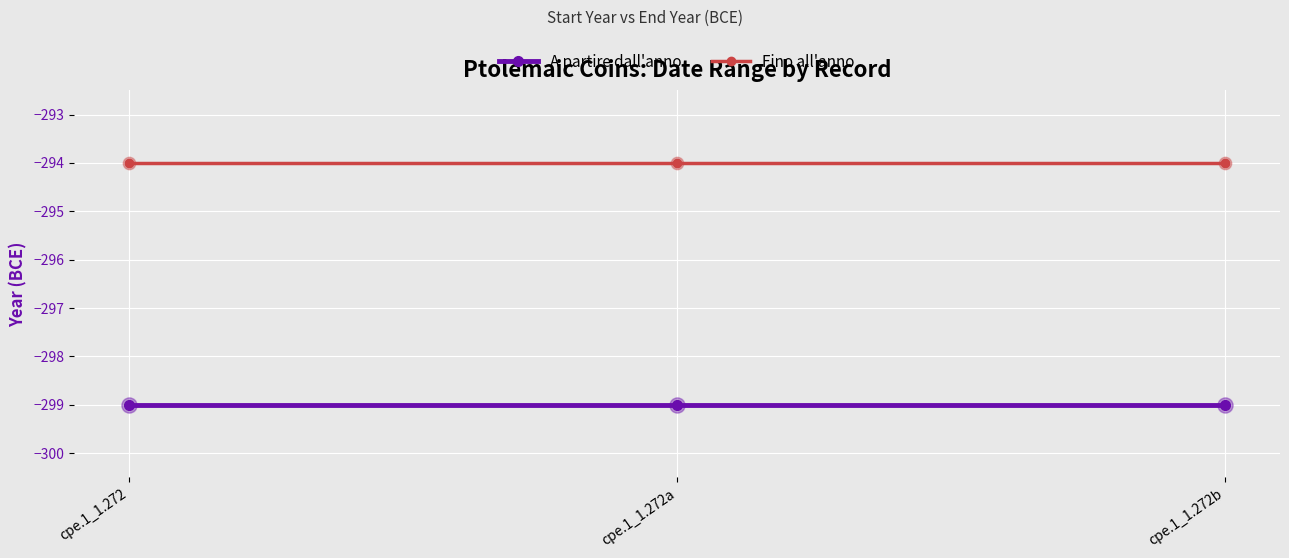

What is the difference between the highest and lowest values at cpe.1_1.272b?

5